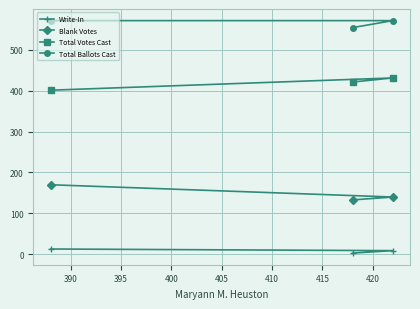

How many data points in Write-In are above 9?

1